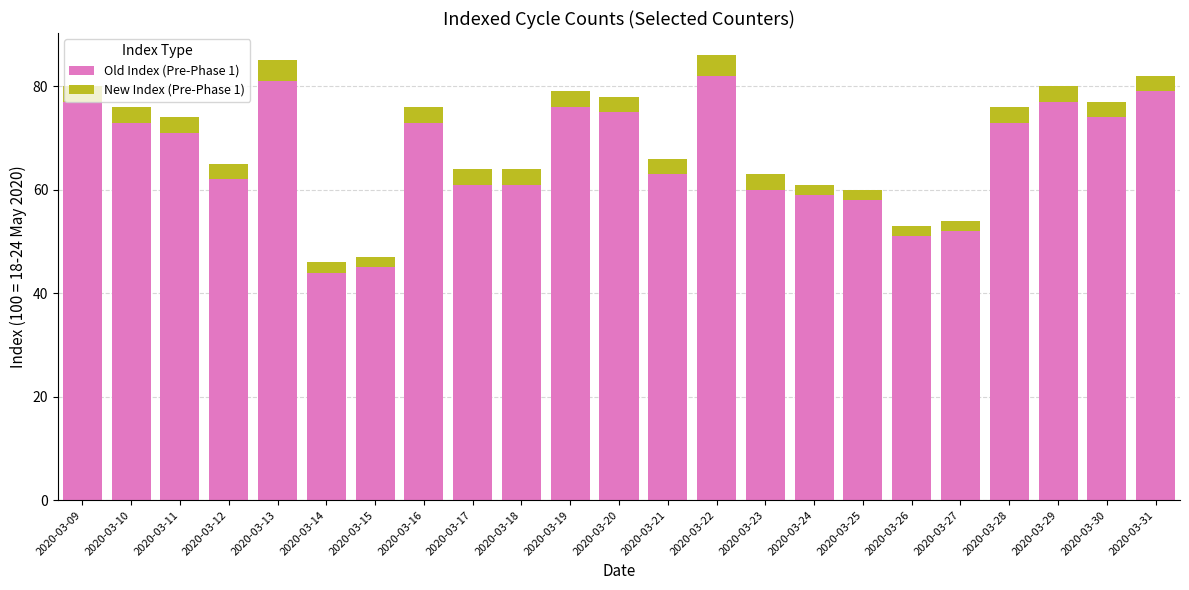

At which label is Old Index (Pre-Phase 1) closest to 63?

2020-03-21